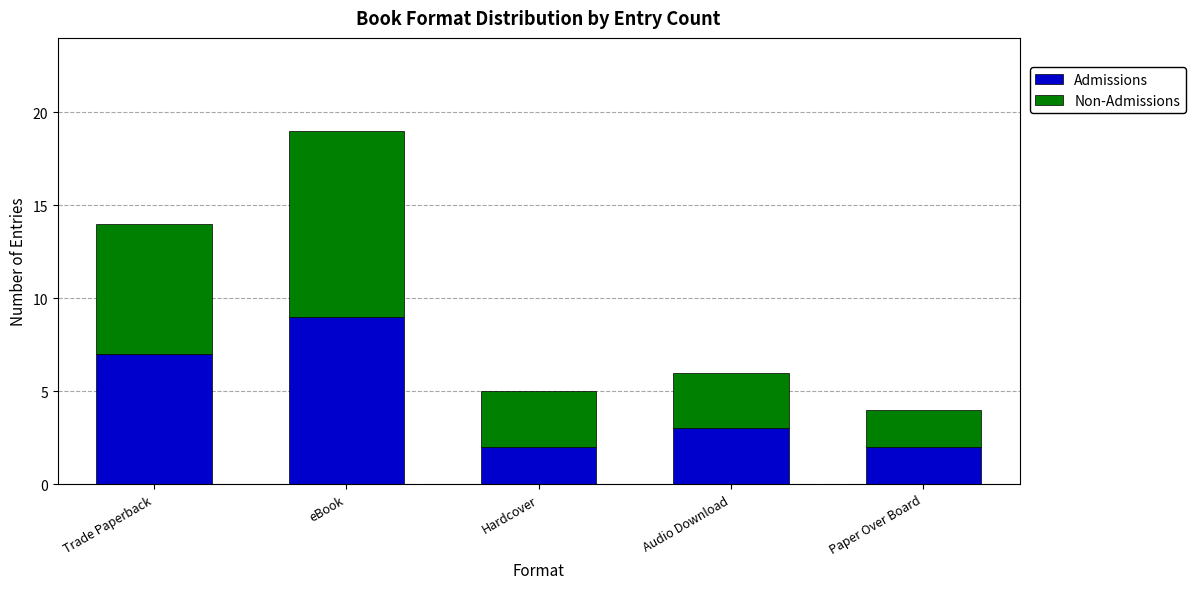

What is the maximum value for Admissions?

9